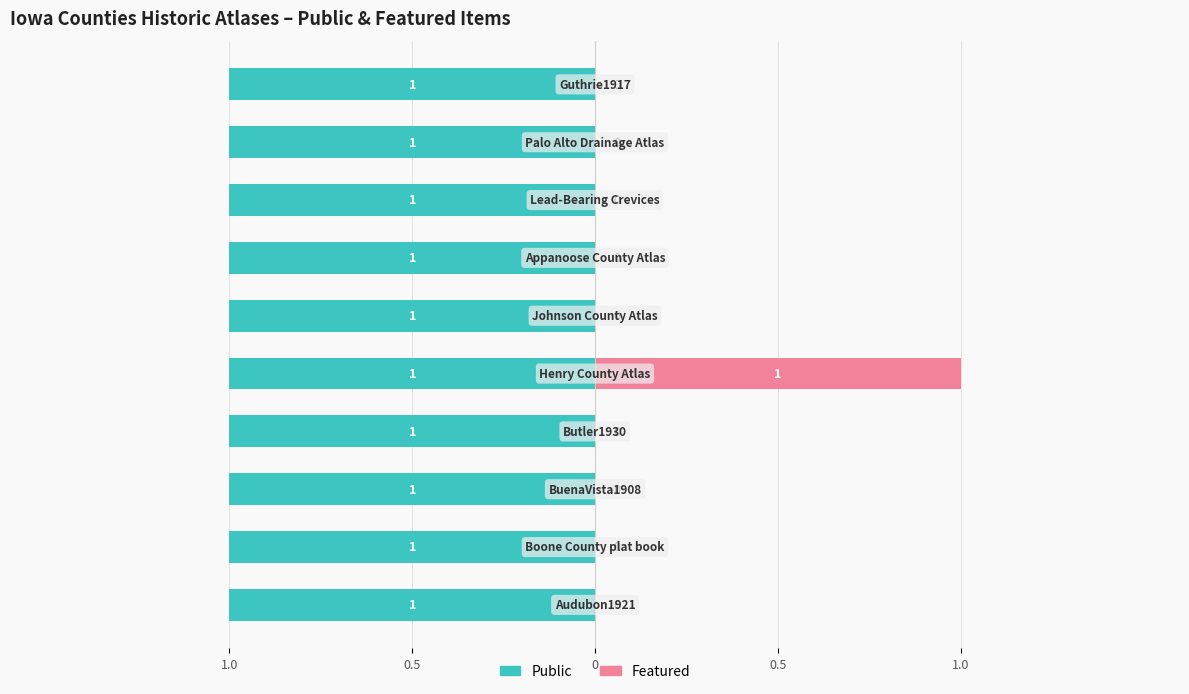

How many groups of bars are there?

10